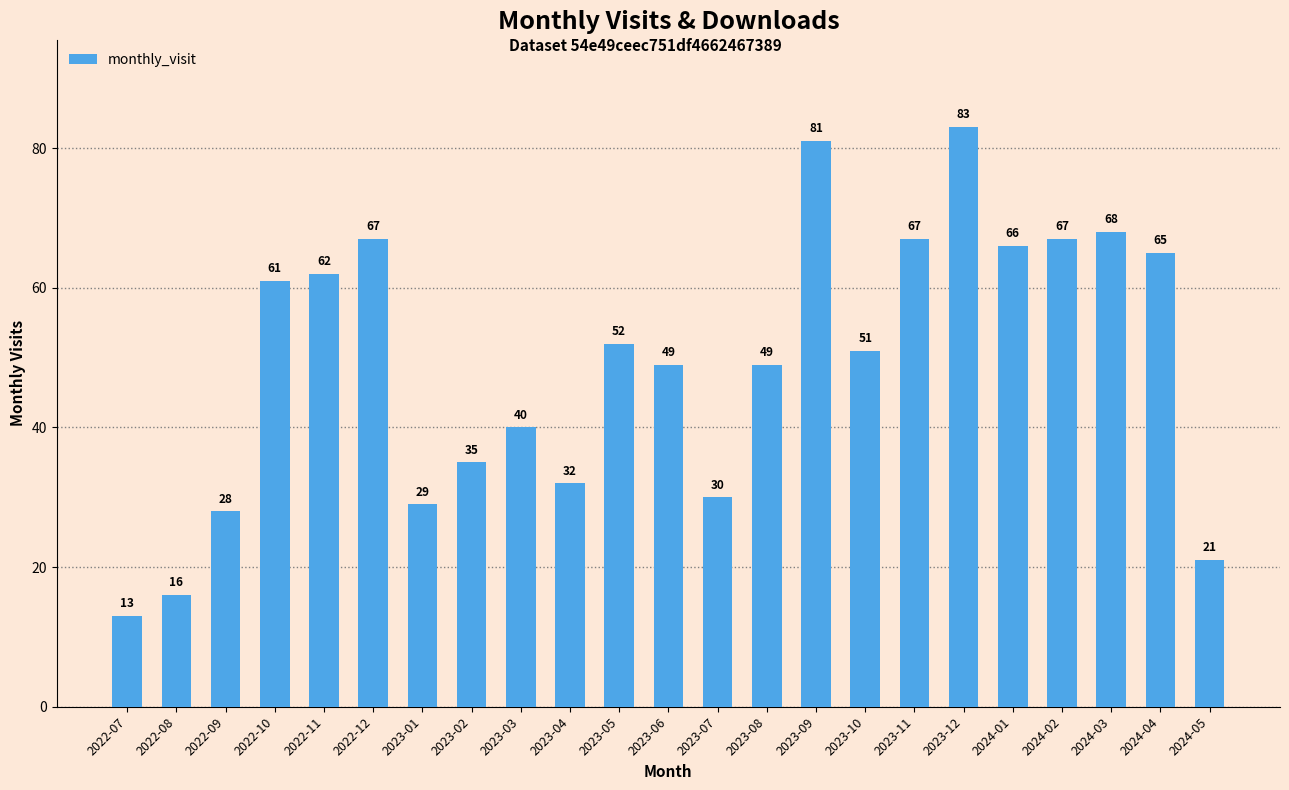

Between 2024-01 and 2022-07, which is larger?

2024-01